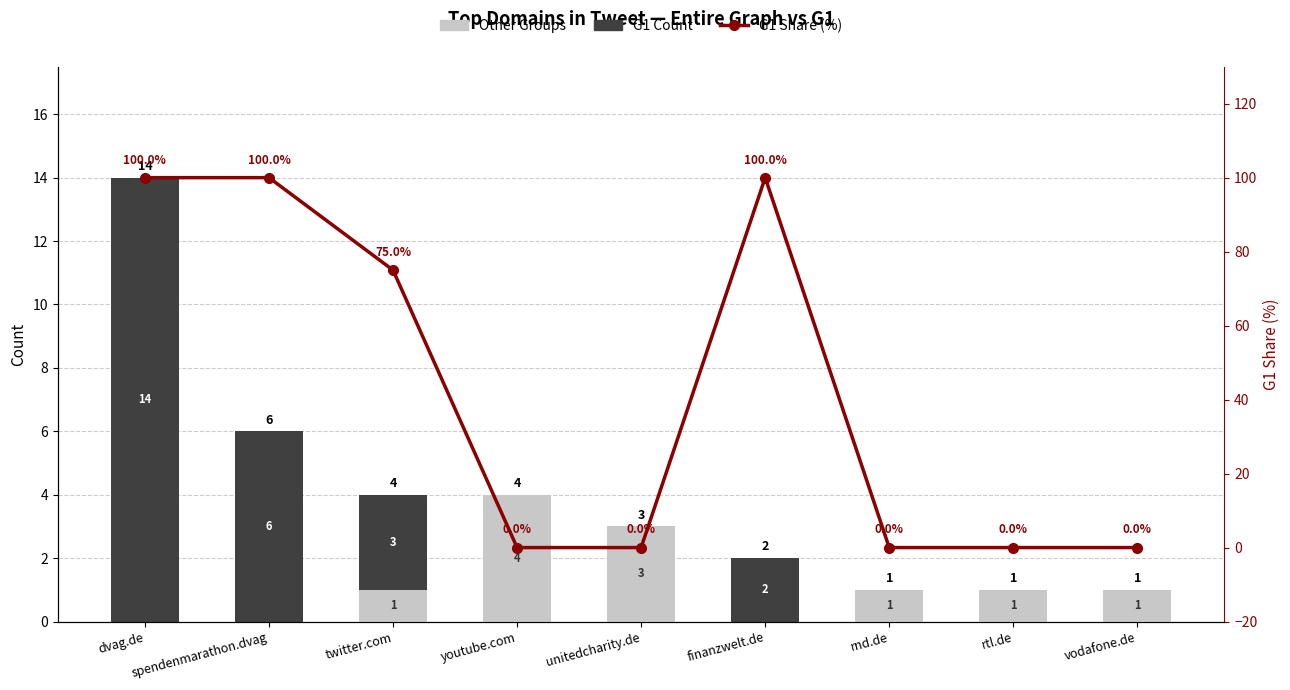

What is the value of the G1 Count bar at the 3rd from the left?

3